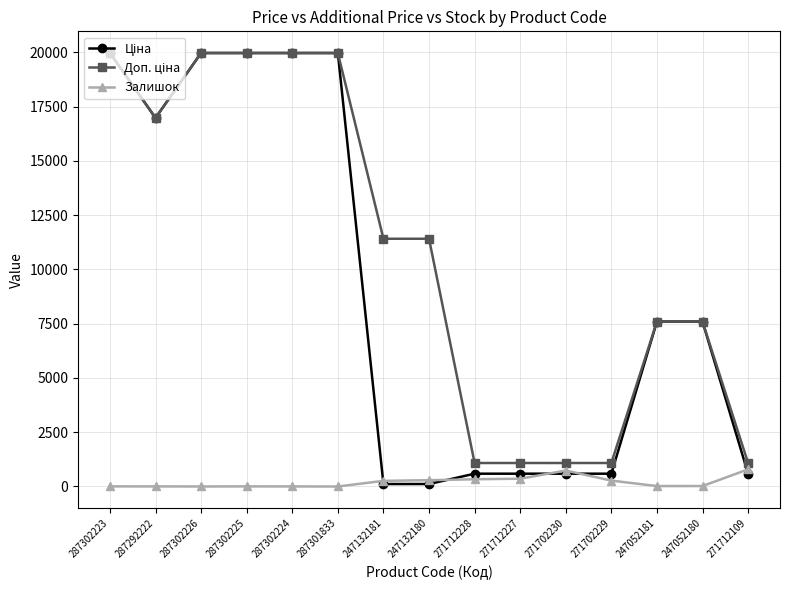

What is the difference between the highest and lowest values at 271712227?

722.7